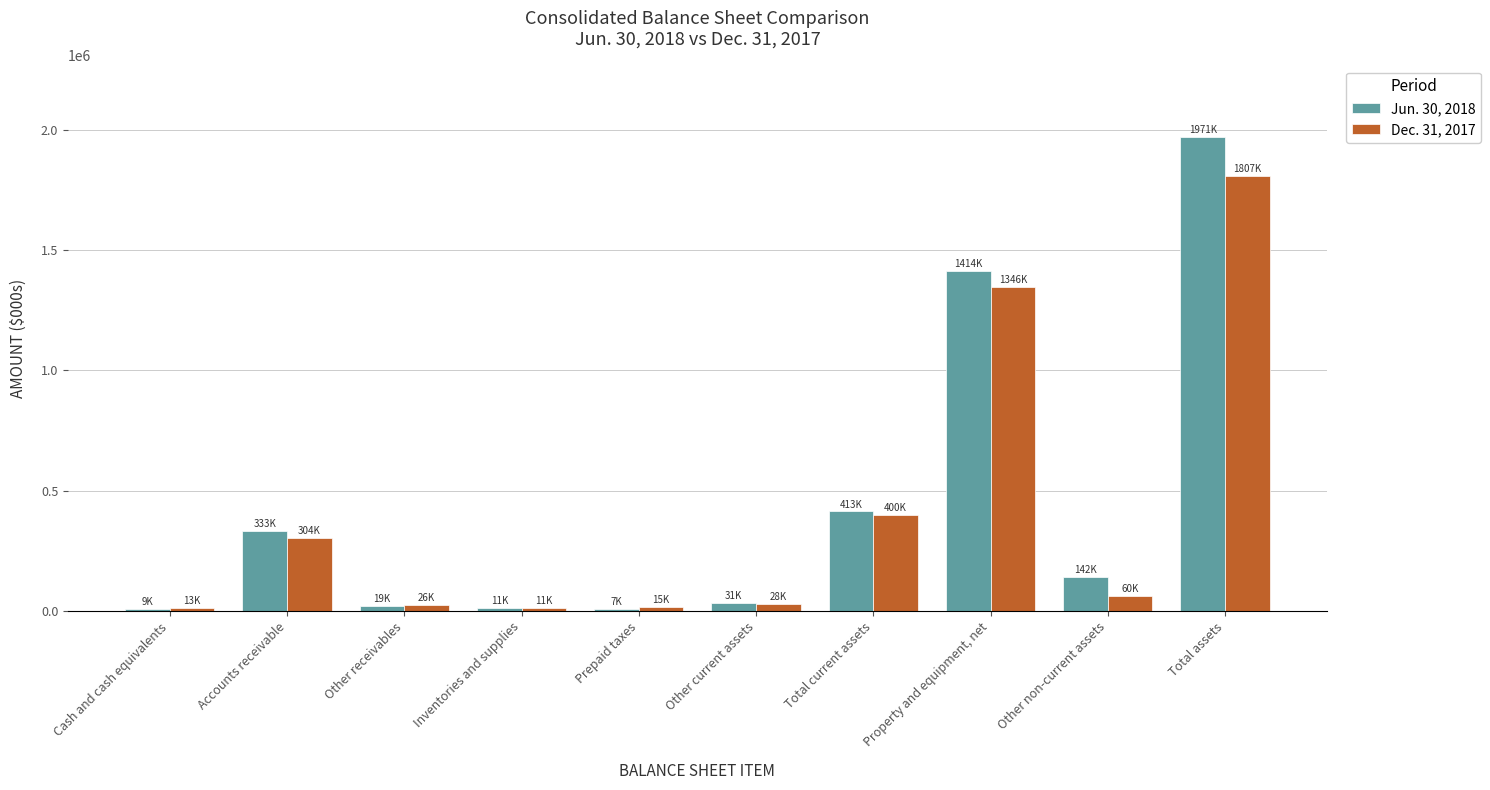

Read the Jun. 30, 2018 value at Cash and cash equivalents.

9924